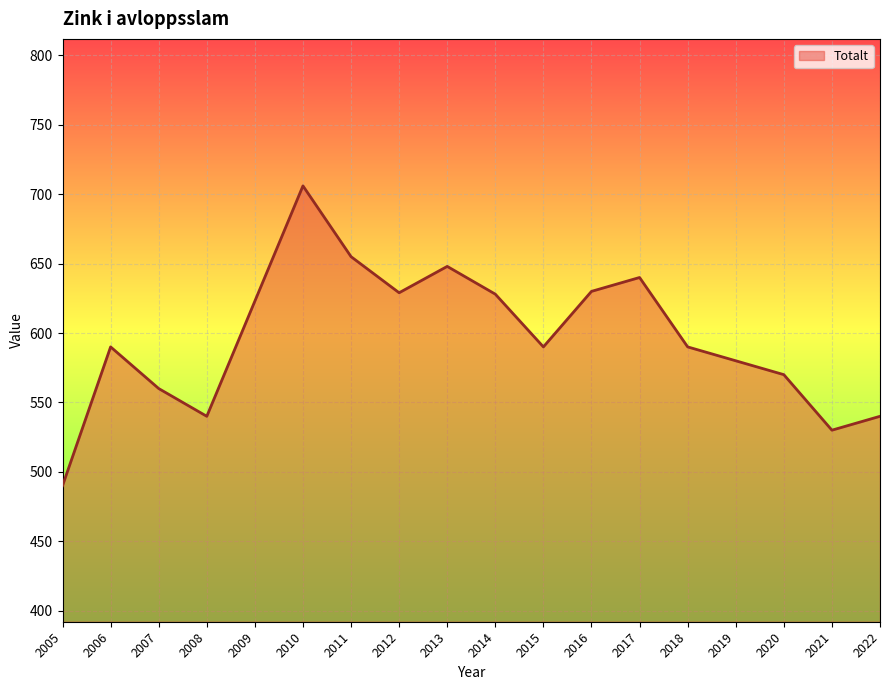

Read the value at 2019, to the nearest 50.

600